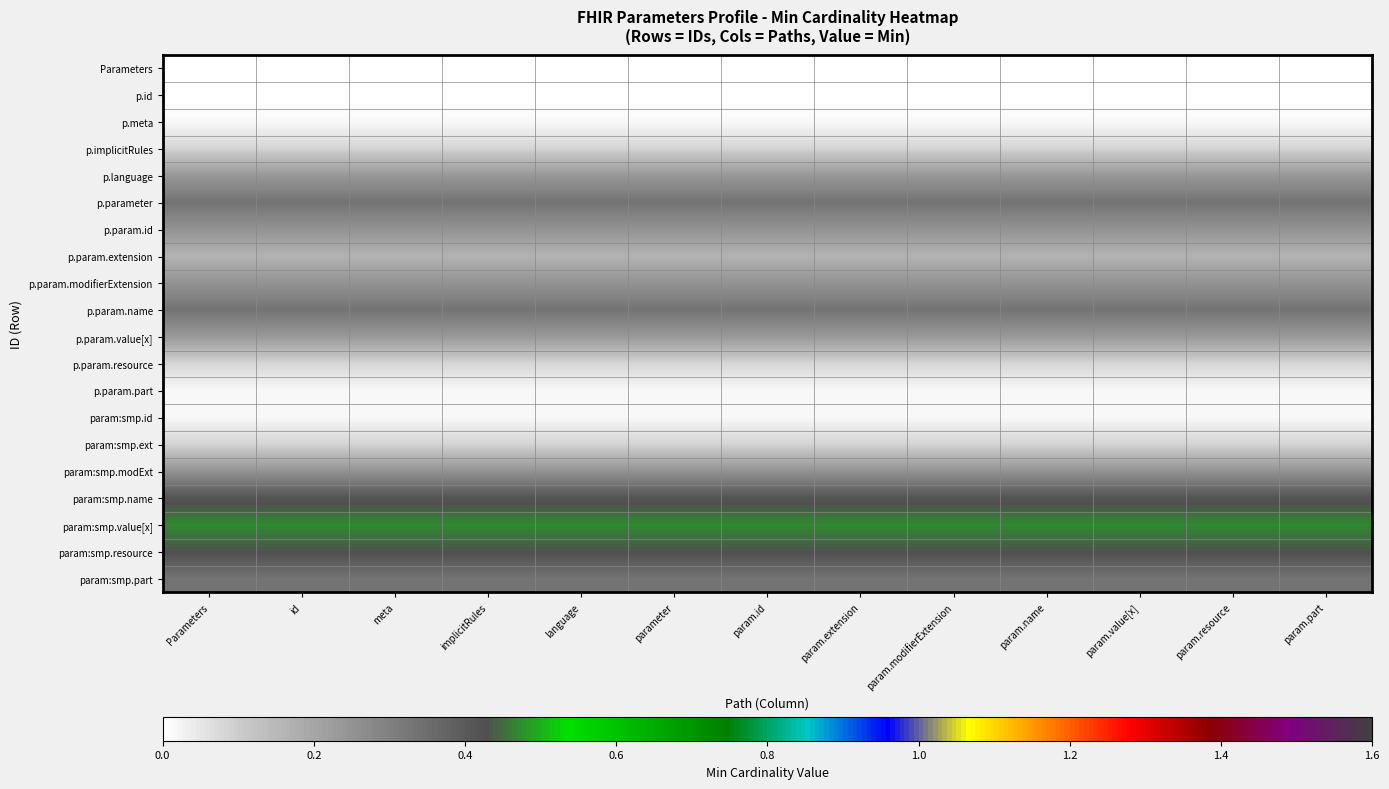

Reading left to right, what are all the values shown in this chart?

Parameters: Parameters=0.0	id=0.0	meta=0.0	implicitRules=0.0	language=0.0	parameter=0.0	param.id=0.0	param.extension=0.0	param.modifierExtension=0.0	param.name=0.0	param.value[x]=0.0	param.resource=0.0	param.part=0.0
p.id: Parameters=0.0	id=0.0	meta=0.0	implicitRules=0.0	language=0.0	parameter=0.0	param.id=0.0	param.extension=0.0	param.modifierExtension=0.0	param.name=0.0	param.value[x]=0.0	param.resource=0.0	param.part=0.0
p.meta: Parameters=0.0	id=0.0	meta=0.0	implicitRules=0.0	language=0.0	parameter=0.0	param.id=0.0	param.extension=0.0	param.modifierExtension=0.0	param.name=0.0	param.value[x]=0.0	param.resource=0.0	param.part=0.0
p.implicitRules: Parameters=0.1	id=0.1	meta=0.1	implicitRules=0.1	language=0.1	parameter=0.1	param.id=0.1	param.extension=0.1	param.modifierExtension=0.1	param.name=0.1	param.value[x]=0.1	param.resource=0.1	param.part=0.1
p.language: Parameters=0.2	id=0.2	meta=0.2	implicitRules=0.2	language=0.2	parameter=0.2	param.id=0.2	param.extension=0.2	param.modifierExtension=0.2	param.name=0.2	param.value[x]=0.2	param.resource=0.2	param.part=0.2
p.parameter: Parameters=0.3	id=0.3	meta=0.3	implicitRules=0.3	language=0.3	parameter=0.3	param.id=0.3	param.extension=0.3	param.modifierExtension=0.3	param.name=0.3	param.value[x]=0.3	param.resource=0.3	param.part=0.3
p.param.id: Parameters=0.2	id=0.2	meta=0.2	implicitRules=0.2	language=0.2	parameter=0.2	param.id=0.2	param.extension=0.2	param.modifierExtension=0.2	param.name=0.2	param.value[x]=0.2	param.resource=0.2	param.part=0.2
p.param.extension: Parameters=0.2	id=0.2	meta=0.2	implicitRules=0.2	language=0.2	parameter=0.2	param.id=0.2	param.extension=0.2	param.modifierExtension=0.2	param.name=0.2	param.value[x]=0.2	param.resource=0.2	param.part=0.2
p.param.modifierExtension: Parameters=0.2	id=0.2	meta=0.2	implicitRules=0.2	language=0.2	parameter=0.2	param.id=0.2	param.extension=0.2	param.modifierExtension=0.2	param.name=0.2	param.value[x]=0.2	param.resource=0.2	param.part=0.2
p.param.name: Parameters=0.3	id=0.3	meta=0.3	implicitRules=0.3	language=0.3	parameter=0.3	param.id=0.3	param.extension=0.3	param.modifierExtension=0.3	param.name=0.3	param.value[x]=0.3	param.resource=0.3	param.part=0.3
p.param.value[x]: Parameters=0.2	id=0.2	meta=0.2	implicitRules=0.2	language=0.2	parameter=0.2	param.id=0.2	param.extension=0.2	param.modifierExtension=0.2	param.name=0.2	param.value[x]=0.2	param.resource=0.2	param.part=0.2
p.param.resource: Parameters=0.1	id=0.1	meta=0.1	implicitRules=0.1	language=0.1	parameter=0.1	param.id=0.1	param.extension=0.1	param.modifierExtension=0.1	param.name=0.1	param.value[x]=0.1	param.resource=0.1	param.part=0.1
p.param.part: Parameters=0.0	id=0.0	meta=0.0	implicitRules=0.0	language=0.0	parameter=0.0	param.id=0.0	param.extension=0.0	param.modifierExtension=0.0	param.name=0.0	param.value[x]=0.0	param.resource=0.0	param.part=0.0
param:smp.id: Parameters=0.0	id=0.0	meta=0.0	implicitRules=0.0	language=0.0	parameter=0.0	param.id=0.0	param.extension=0.0	param.modifierExtension=0.0	param.name=0.0	param.value[x]=0.0	param.resource=0.0	param.part=0.0
param:smp.ext: Parameters=0.1	id=0.1	meta=0.1	implicitRules=0.1	language=0.1	parameter=0.1	param.id=0.1	param.extension=0.1	param.modifierExtension=0.1	param.name=0.1	param.value[x]=0.1	param.resource=0.1	param.part=0.1
param:smp.modExt: Parameters=0.2	id=0.2	meta=0.2	implicitRules=0.2	language=0.2	parameter=0.2	param.id=0.2	param.extension=0.2	param.modifierExtension=0.2	param.name=0.2	param.value[x]=0.2	param.resource=0.2	param.part=0.2
param:smp.name: Parameters=0.4	id=0.4	meta=0.4	implicitRules=0.4	language=0.4	parameter=0.4	param.id=0.4	param.extension=0.4	param.modifierExtension=0.4	param.name=0.4	param.value[x]=0.4	param.resource=0.4	param.part=0.4
param:smp.value[x]: Parameters=0.5	id=0.5	meta=0.5	implicitRules=0.5	language=0.5	parameter=0.5	param.id=0.5	param.extension=0.5	param.modifierExtension=0.5	param.name=0.5	param.value[x]=0.5	param.resource=0.5	param.part=0.5
param:smp.resource: Parameters=0.4	id=0.4	meta=0.4	implicitRules=0.4	language=0.4	parameter=0.4	param.id=0.4	param.extension=0.4	param.modifierExtension=0.4	param.name=0.4	param.value[x]=0.4	param.resource=0.4	param.part=0.4
param:smp.part: Parameters=0.3	id=0.3	meta=0.3	implicitRules=0.3	language=0.3	parameter=0.3	param.id=0.3	param.extension=0.3	param.modifierExtension=0.3	param.name=0.3	param.value[x]=0.3	param.resource=0.3	param.part=0.3